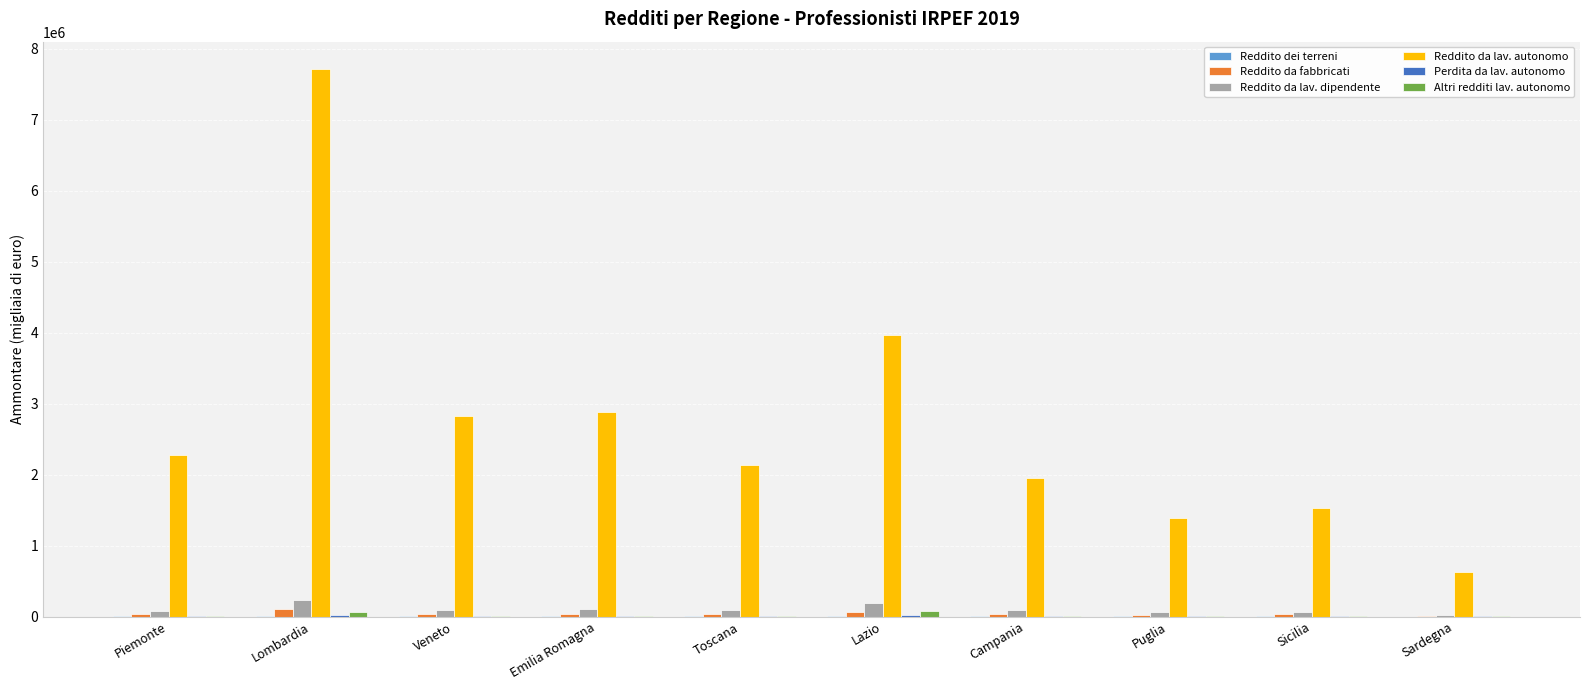

What is the highest value of the Reddito da lav. dipendente series?

230931